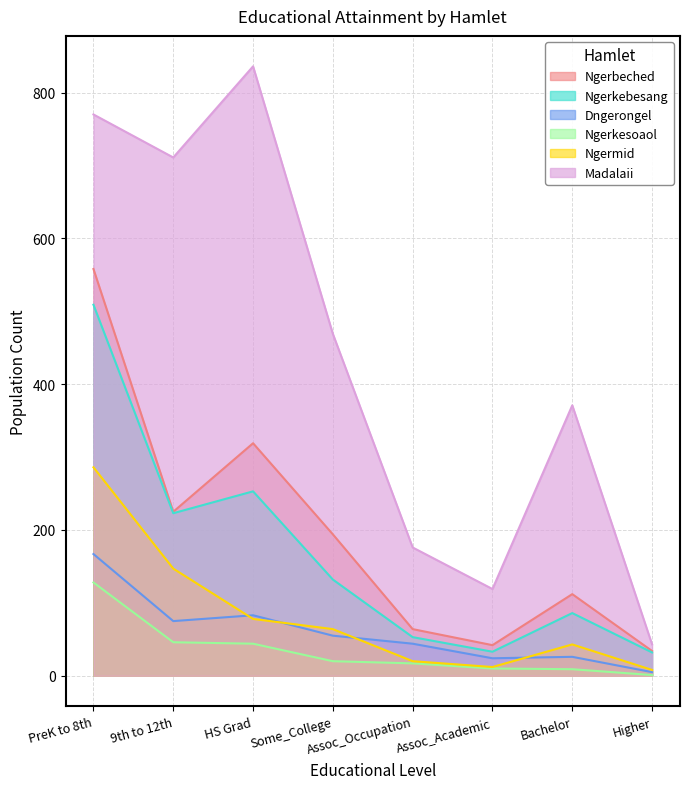

Between Assoc_Occupation and Assoc_Academic, which series saw the biggest shift?

Madalaii